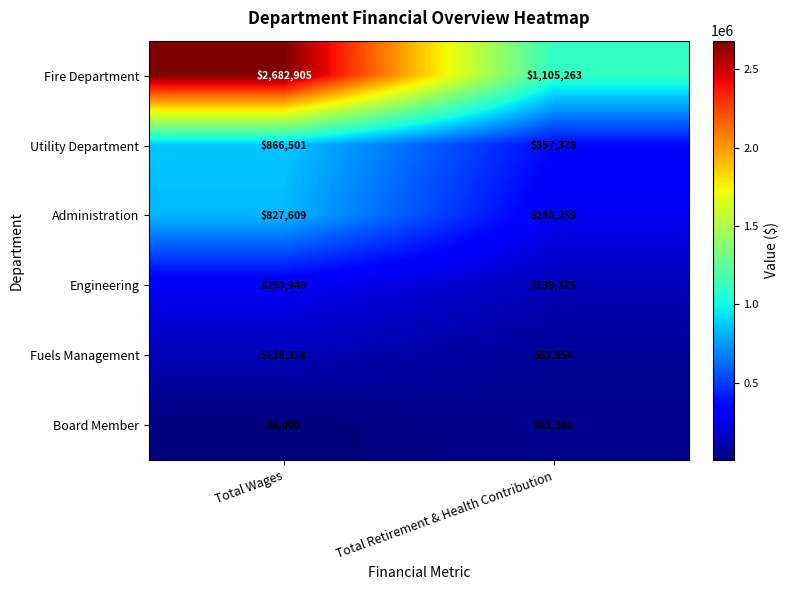

Where is Board Member nearest to the value 23690?

Total Wages